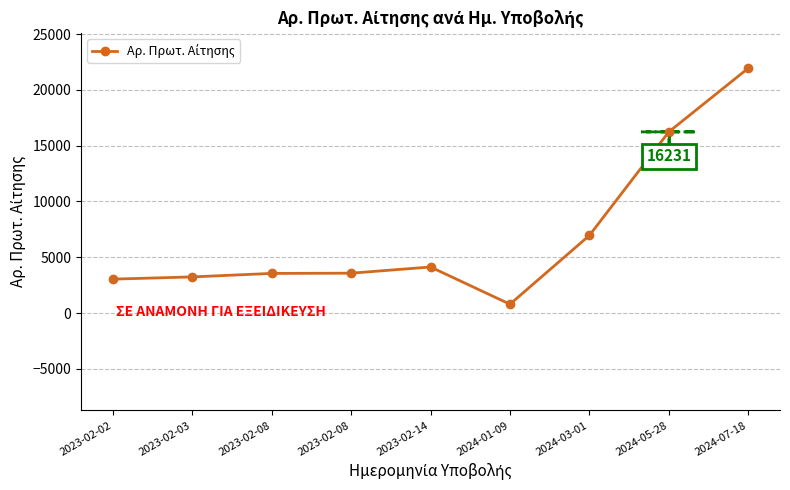

How many data points are less than 3568?

4